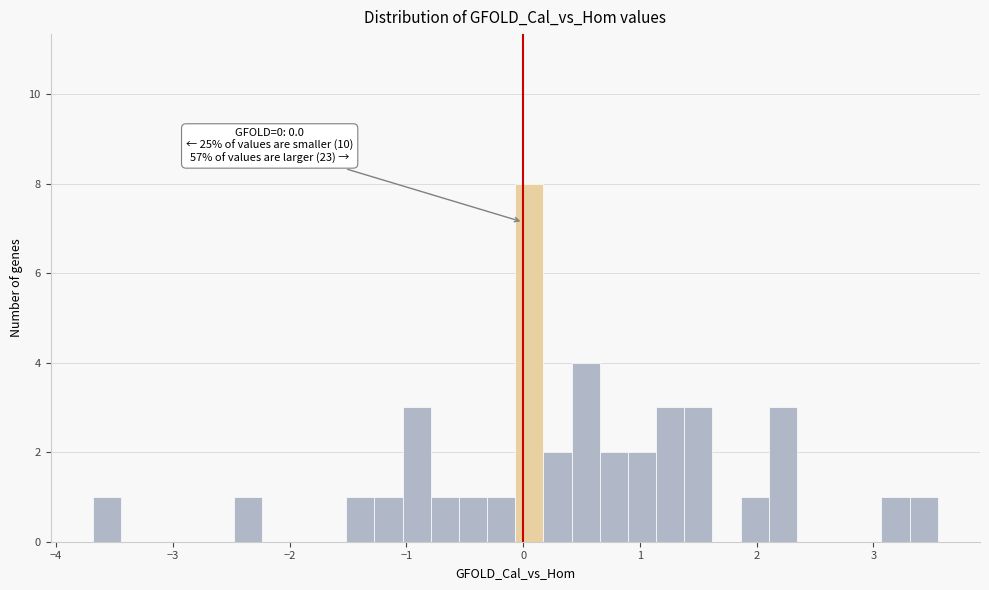

Read against the x-axis, roughly where is the centre of the tallest bar?

0.1